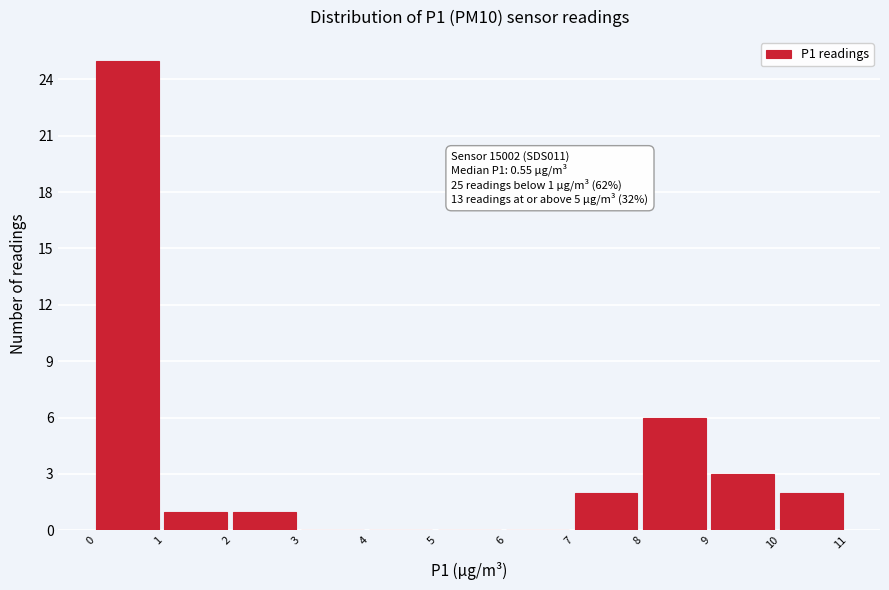

Over which range of the x-axis is the bar tallest?

0 to 1